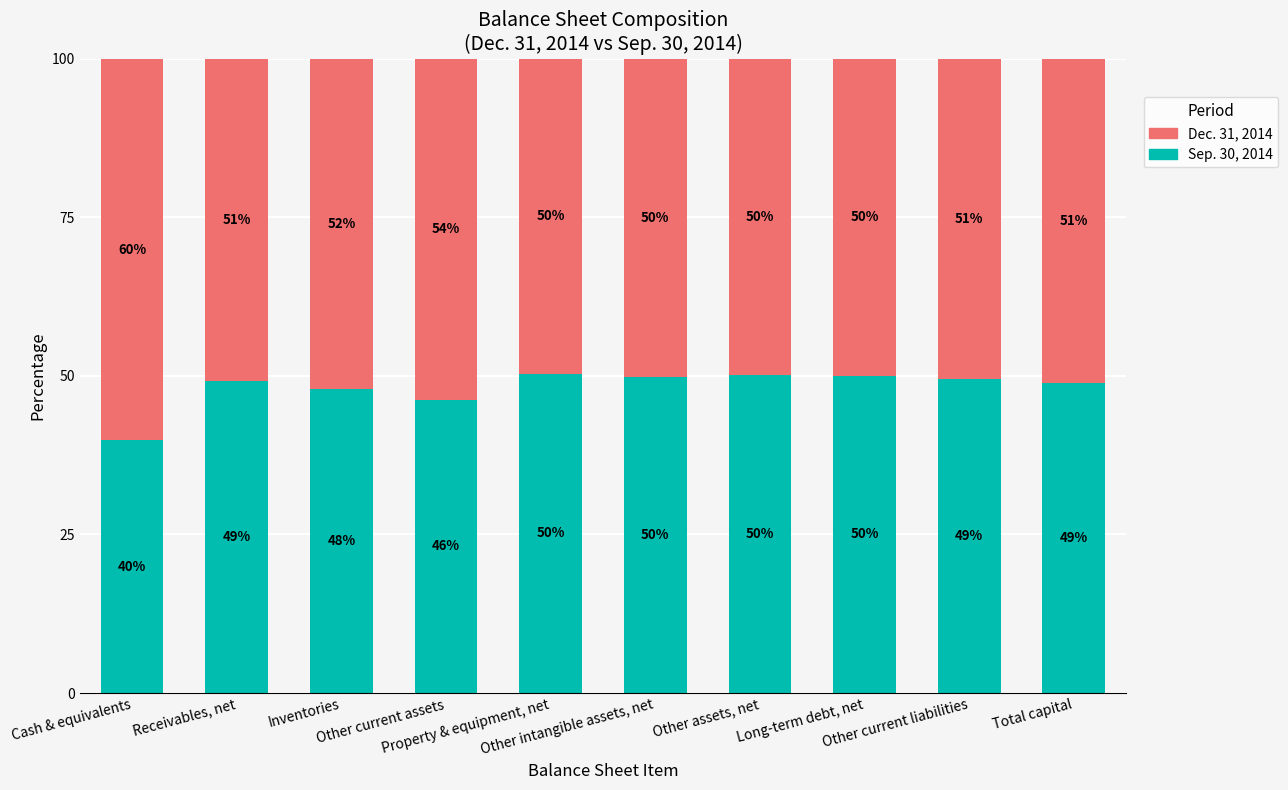

Is it true that Sep. 30, 2014 equals 16.8 at Cash & equivalents?

False